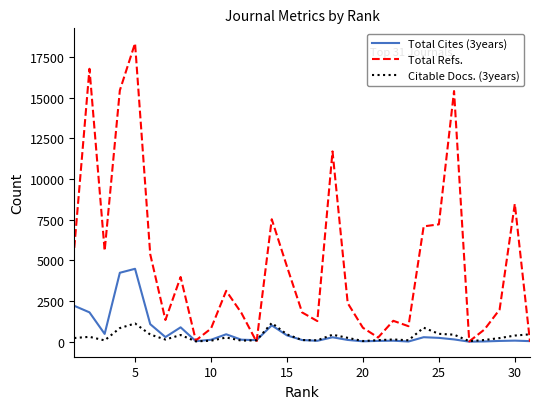

Which series has the largest total across all categories?

Total Refs.